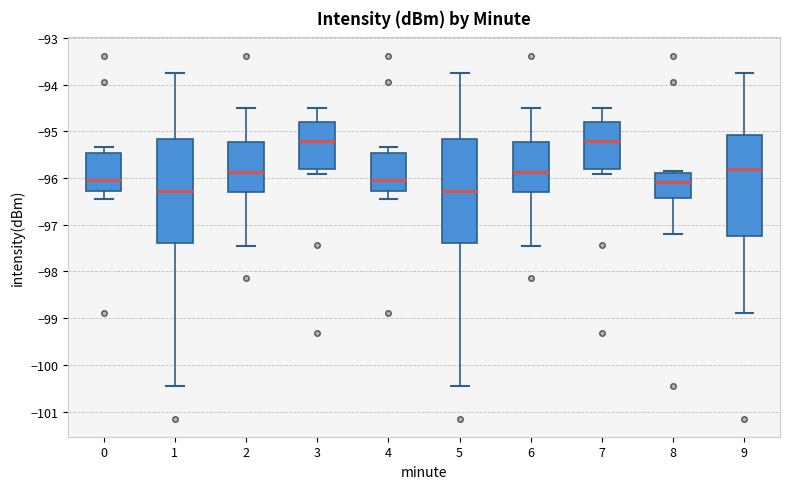

Reading left to right, read every box against the y-axis: the position of its median line, the range the box covers, and the ends of its whiskers. The values are not printed on the chart, so give them approximately, as read against the axis.

0: median -96.0, box -96.3 to -95.5, whiskers -96.4 to -95.3
1: median -96.3, box -97.4 to -95.2, whiskers -100.5 to -93.8
2: median -95.9, box -96.3 to -95.2, whiskers -97.5 to -94.5
3: median -95.2, box -95.8 to -94.8, whiskers -95.9 to -94.5
4: median -96.0, box -96.3 to -95.5, whiskers -96.4 to -95.3
5: median -96.3, box -97.4 to -95.2, whiskers -100.5 to -93.8
6: median -95.9, box -96.3 to -95.2, whiskers -97.5 to -94.5
7: median -95.2, box -95.8 to -94.8, whiskers -95.9 to -94.5
8: median -96.1, box -96.4 to -95.9, whiskers -97.2 to -95.8
9: median -95.8, box -97.2 to -95.1, whiskers -98.9 to -93.8